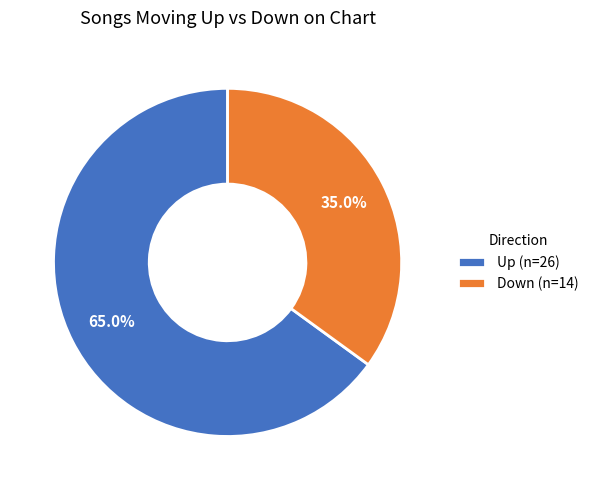

Which category has the smallest portion of the pie?

Down (n=14)